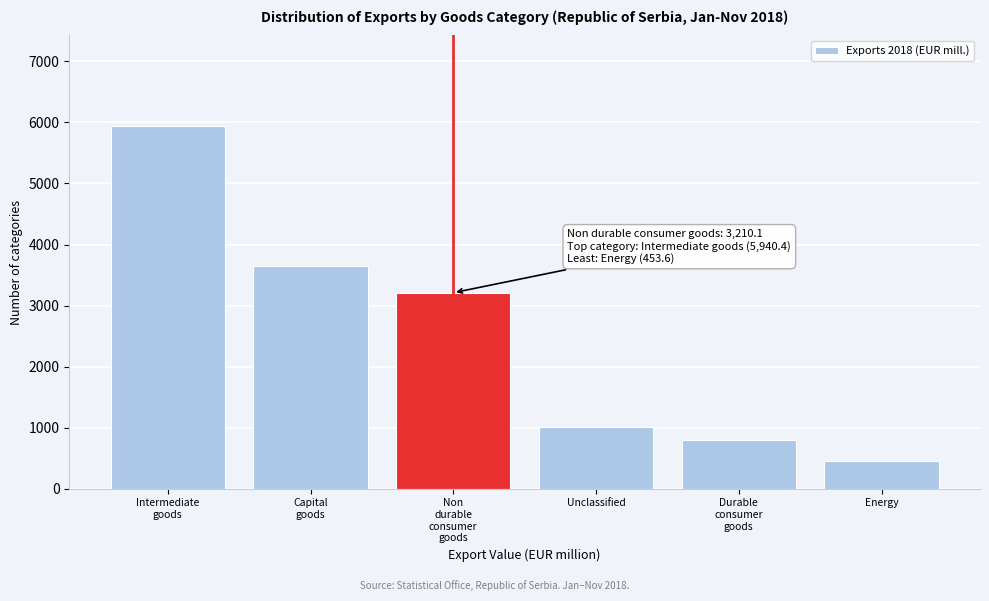

Reading right to left, what are all the values shown in this chart?

453.6	796.6	1010.0	3210.1	3643.9	5940.4